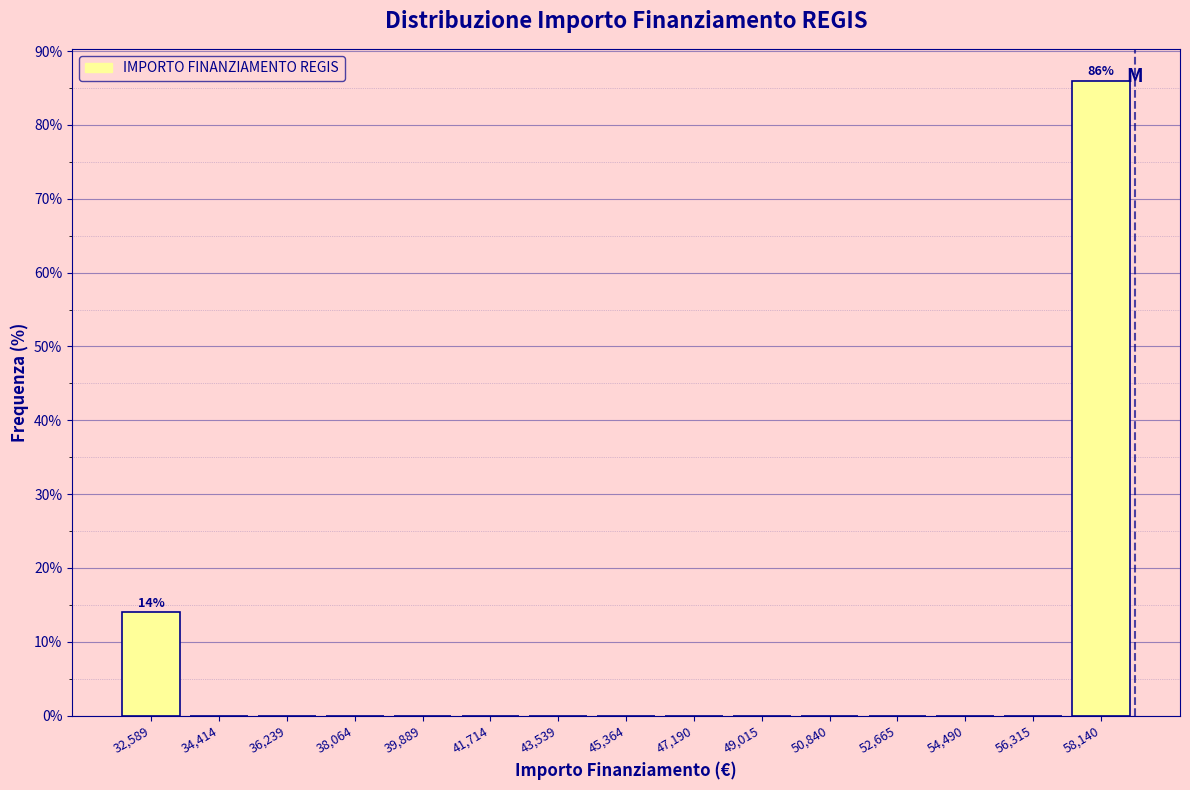

Reading right to left, transcribe all the data shown in this chart.

58,140=86.0	56,315=0.0	54,490=0.0	52,665=0.0	50,840=0.0	49,015=0.0	47,190=0.0	45,364=0.0	43,539=0.0	41,714=0.0	39,889=0.0	38,064=0.0	36,239=0.0	34,414=0.0	32,589=14.0